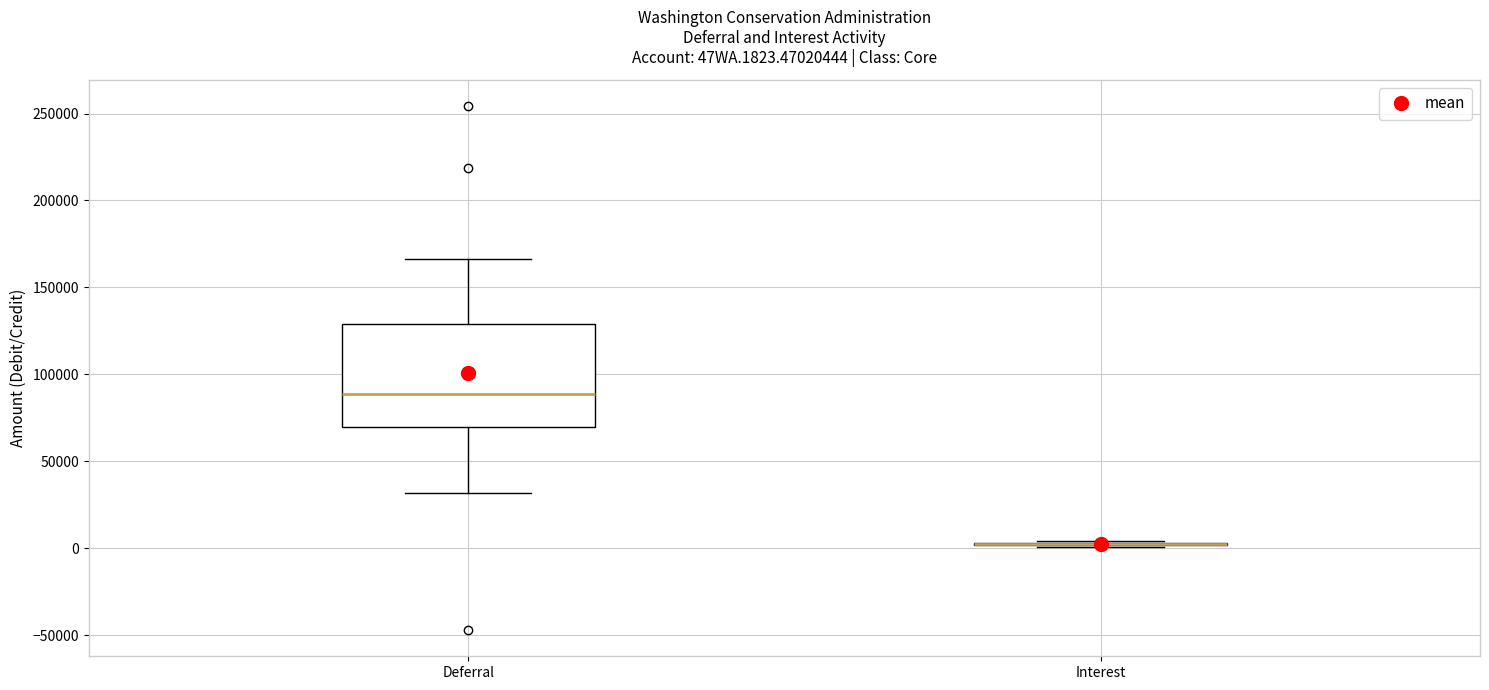

Reading left to right, transcribe this box plot: for each box, give where its median line is, the range the box spans, and where its two whiskers end, as read against the y-axis. The values are not printed on the chart, so give them approximately, as read against the axis.

Deferral: median 90000, box 70000 to 130000, whiskers 30000 to 165000
Interest: box collapsed to a line at 0, whiskers 0 to 5000